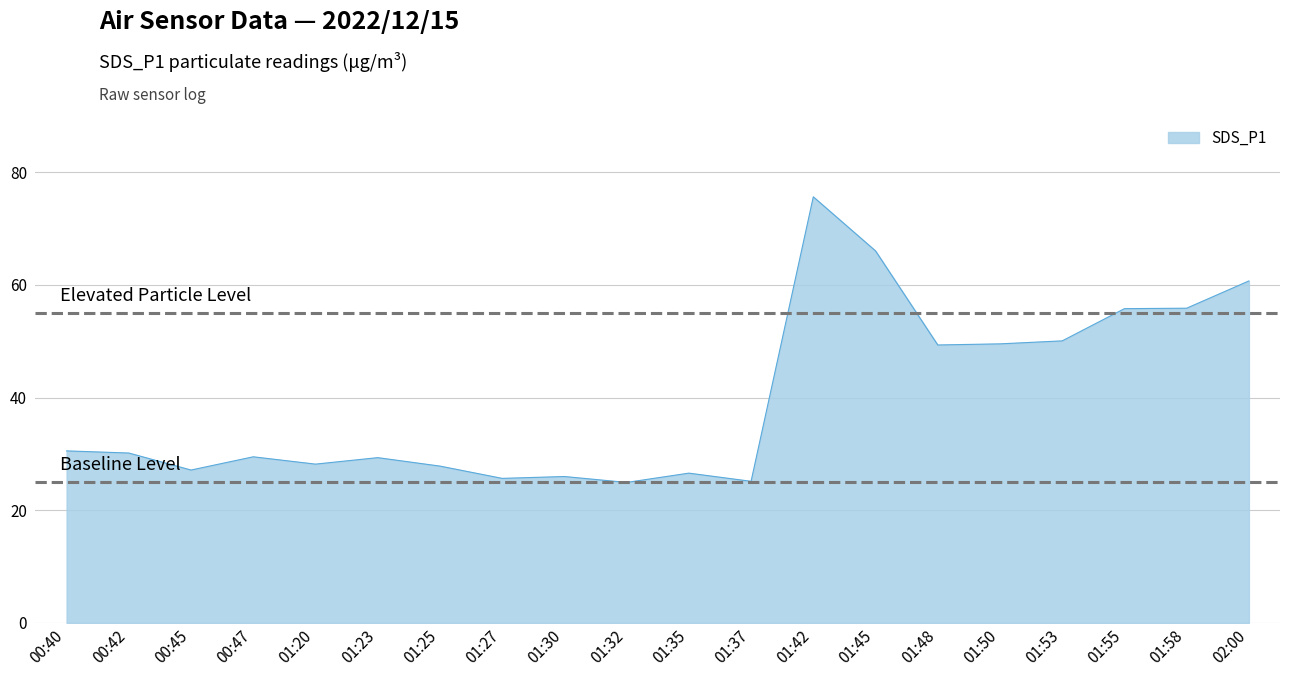

What position from the left is 01:48?

15